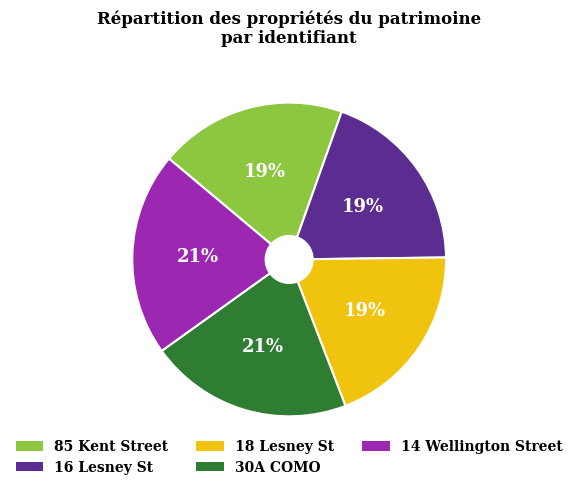

Count the number of slices in the pie.

5